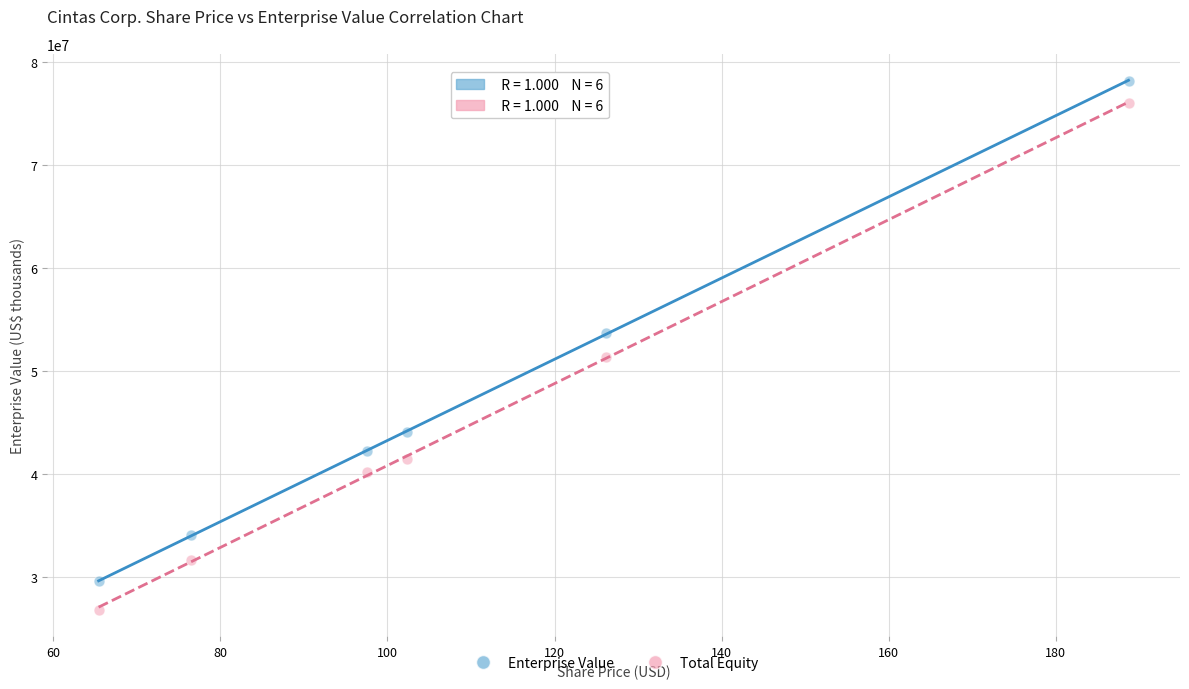

Across all data points, what is the range of Y values (max minus min)?

51379126